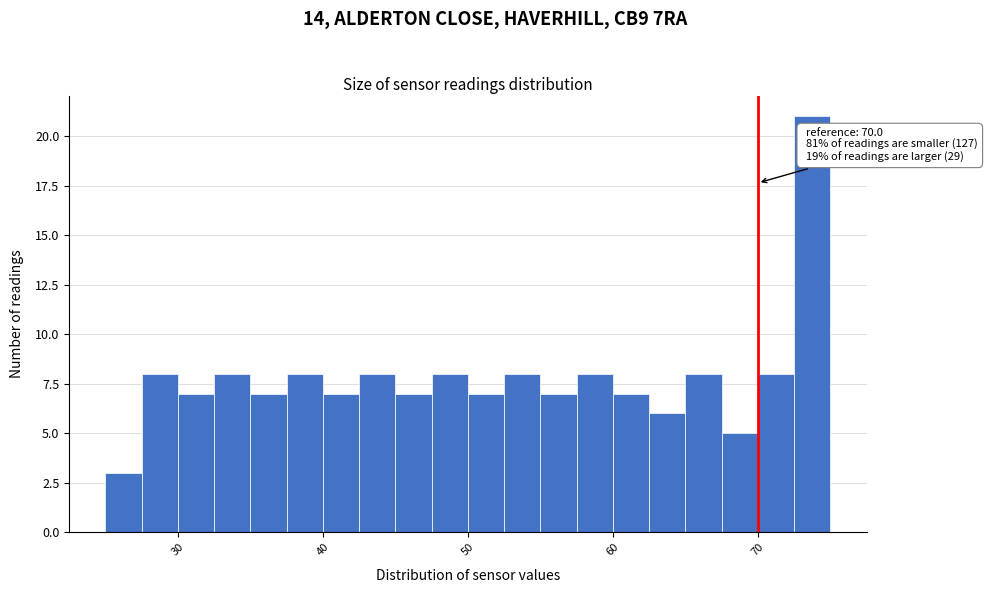

Read against the x-axis, roughly where is the centre of the tallest bar?

74